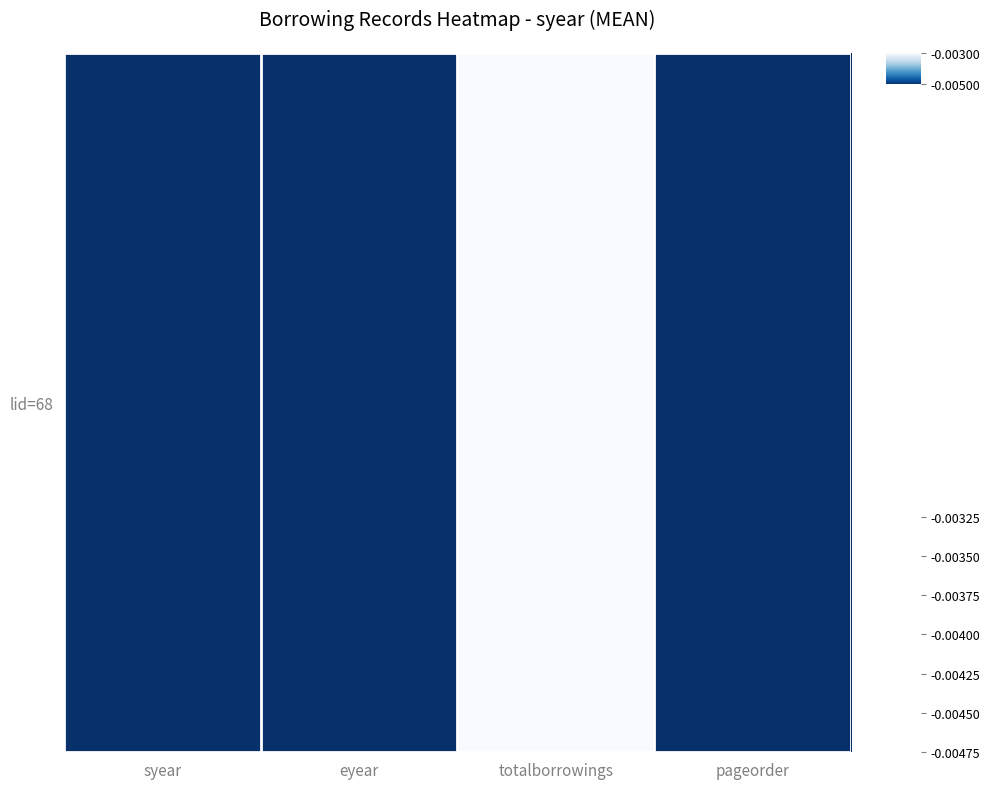

List the labels in order of value, largest first.

totalborrowings, pageorder, syear, eyear